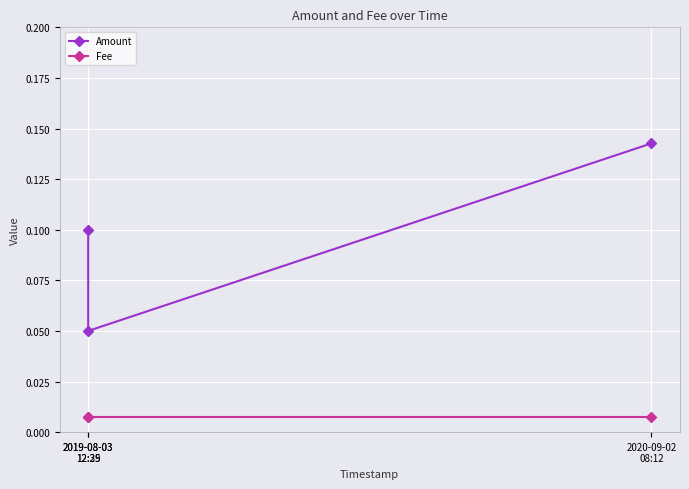

At 2020-09-02
08:12, list the series in order from smallest to largest.

Fee, Amount